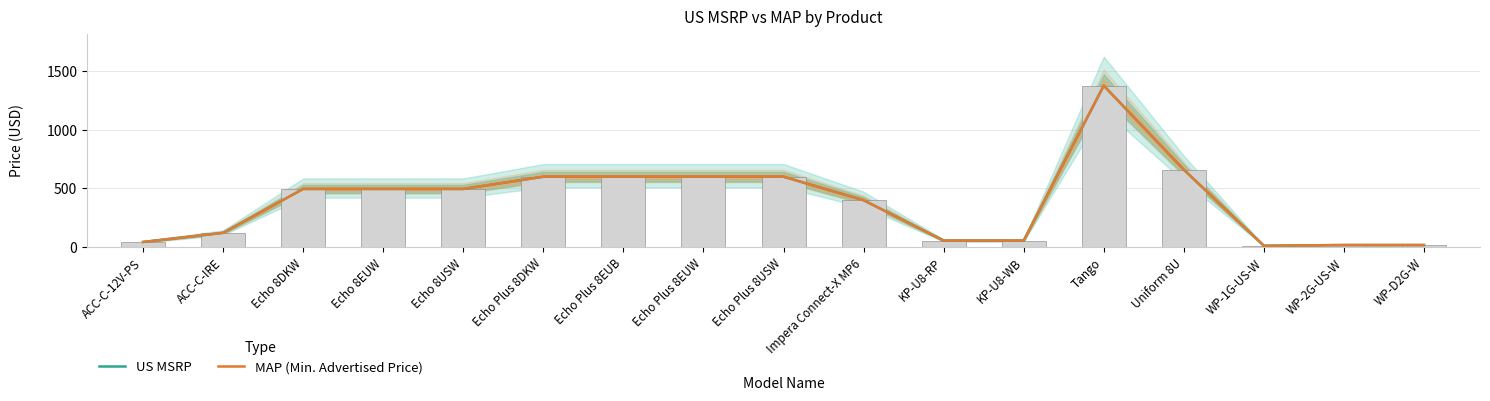

Are the bars horizontal?

No